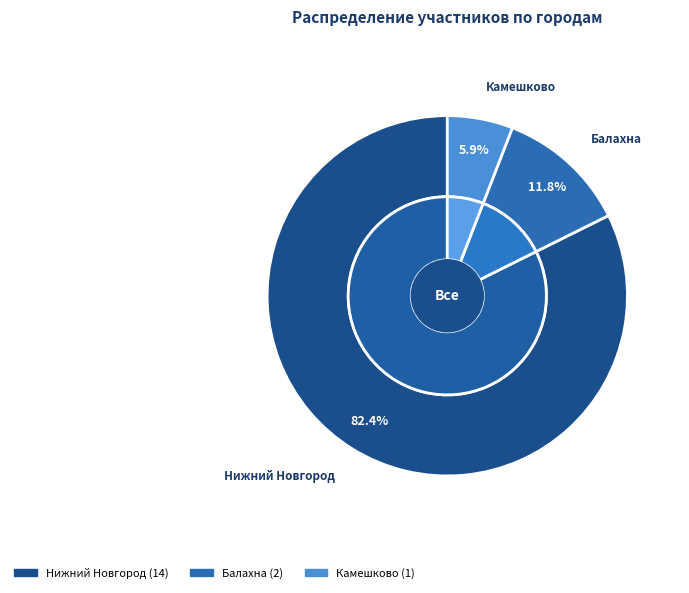

Count the number of slices in the pie.

3